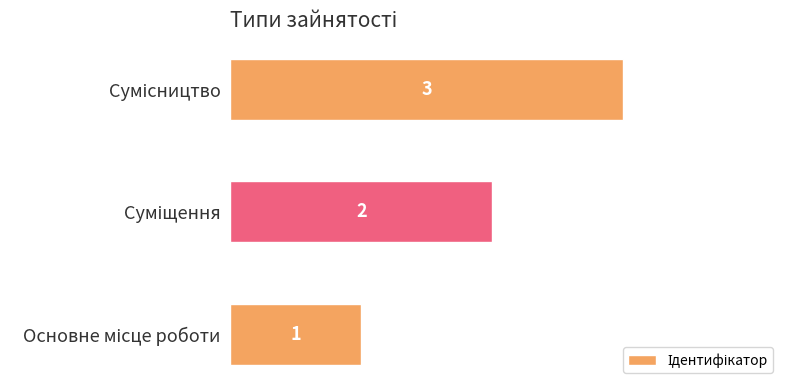

What is the greatest value displayed?

3